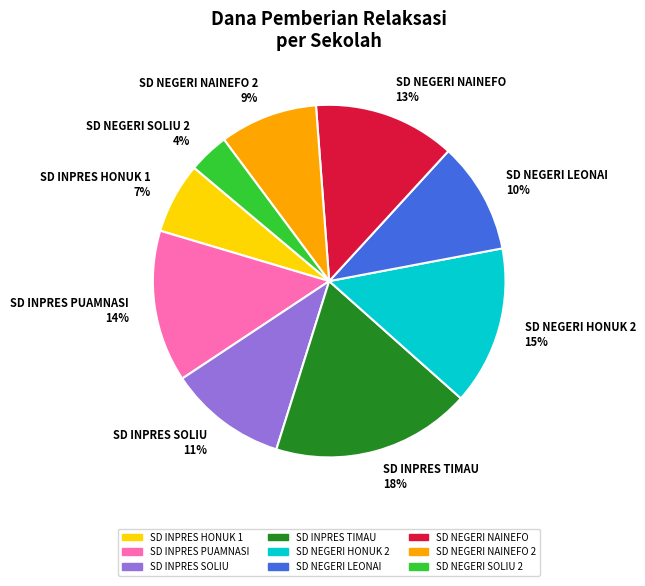

To the nearest percent, what percentage of the pie is SD INPRES TIMAU 18%?

18%